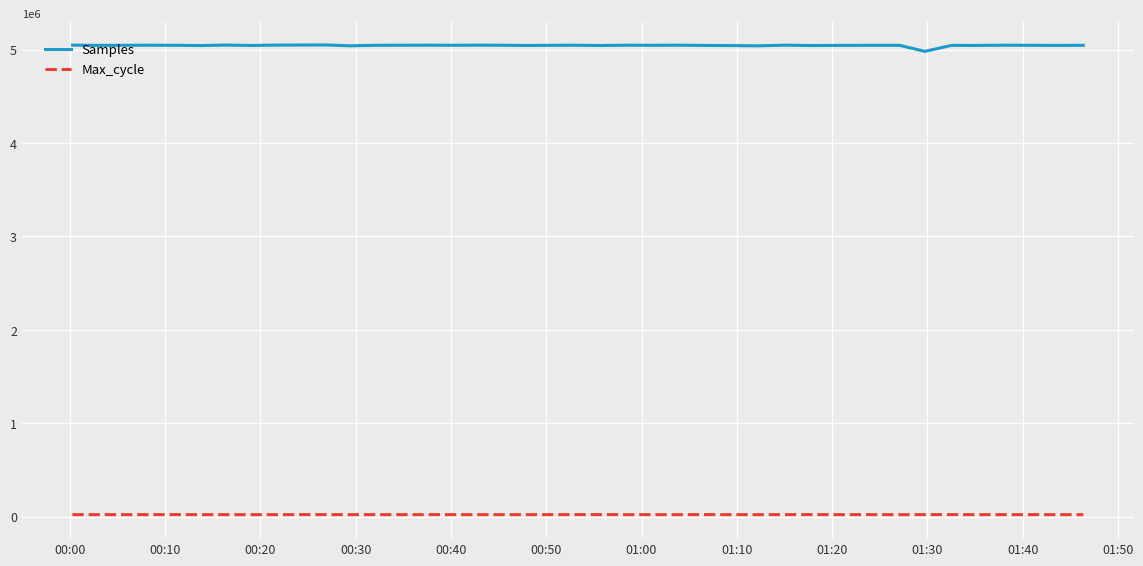

Which series has the largest total across all categories?

Samples